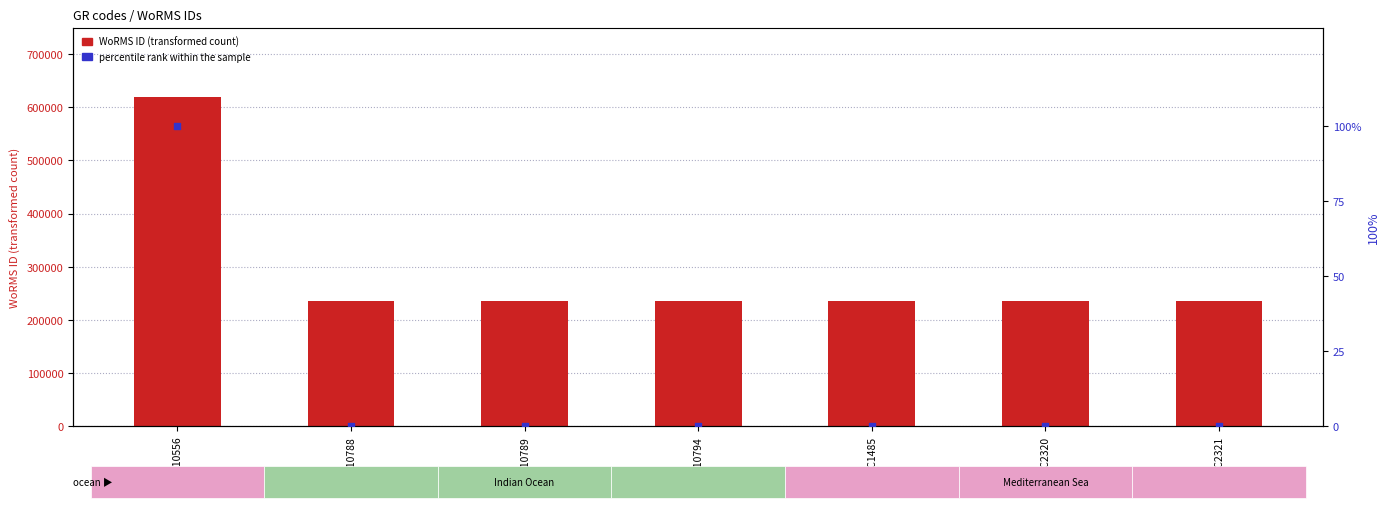

Which series has the largest total across all categories?

WoRMS ID